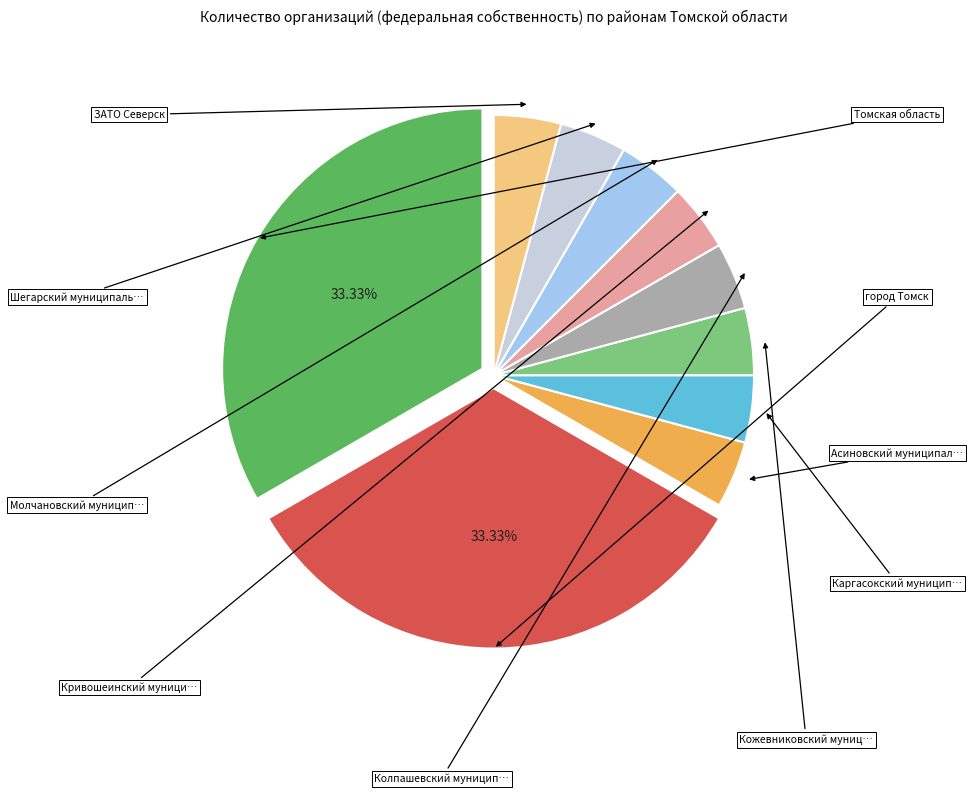

Does any single category account for the majority?

No